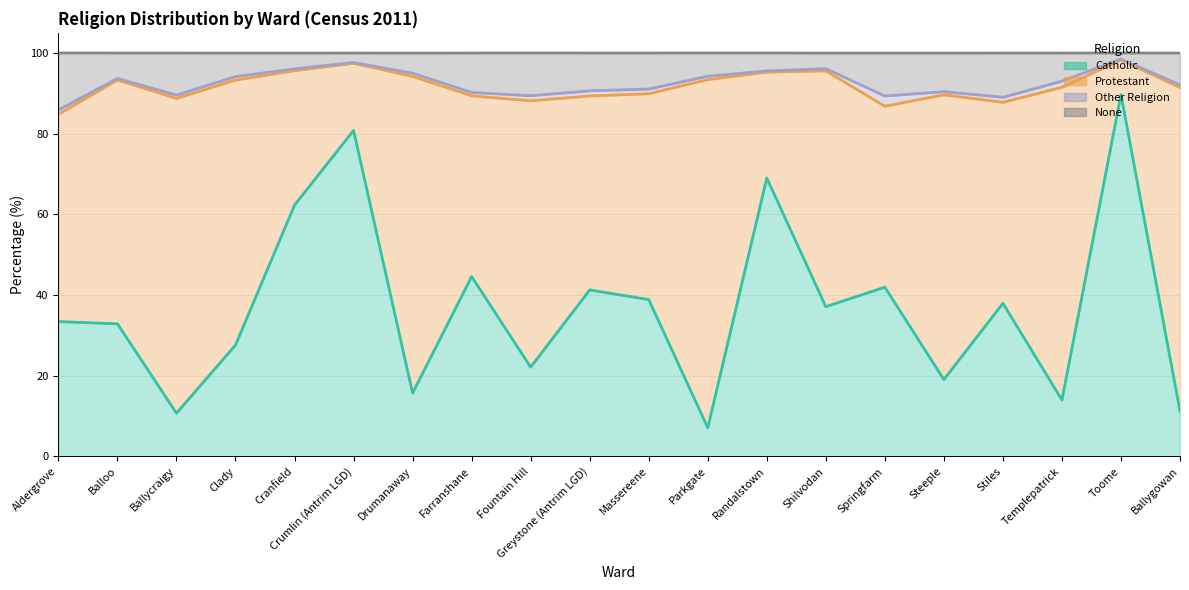

How many values in the Catholic series exceed 37?

10